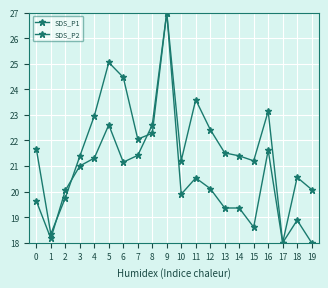

How many lines are shown in the chart?

2